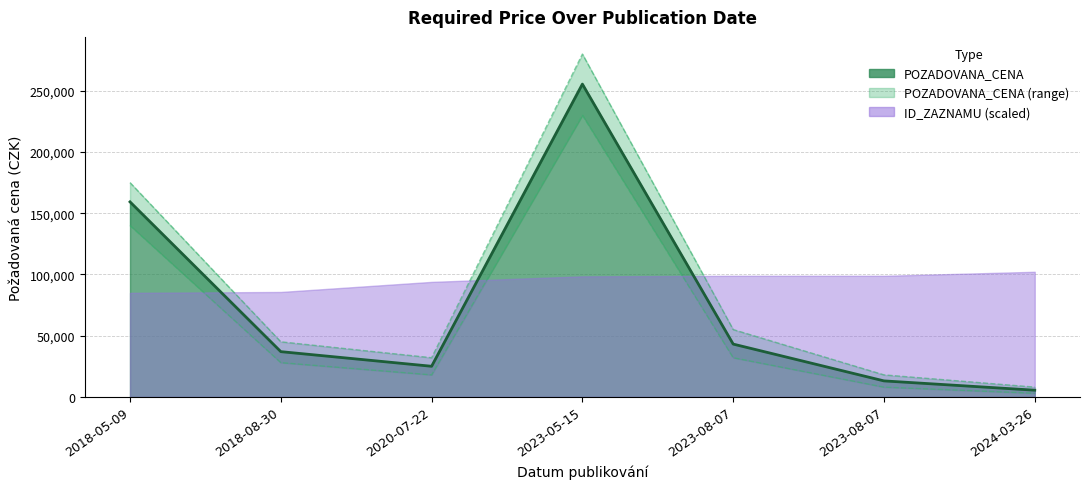

Rank the categories by value from lowest to highest.

2024-03-26, 2023-08-07, 2020-07-22, 2018-08-30, 2023-08-07, 2018-05-09, 2023-05-15